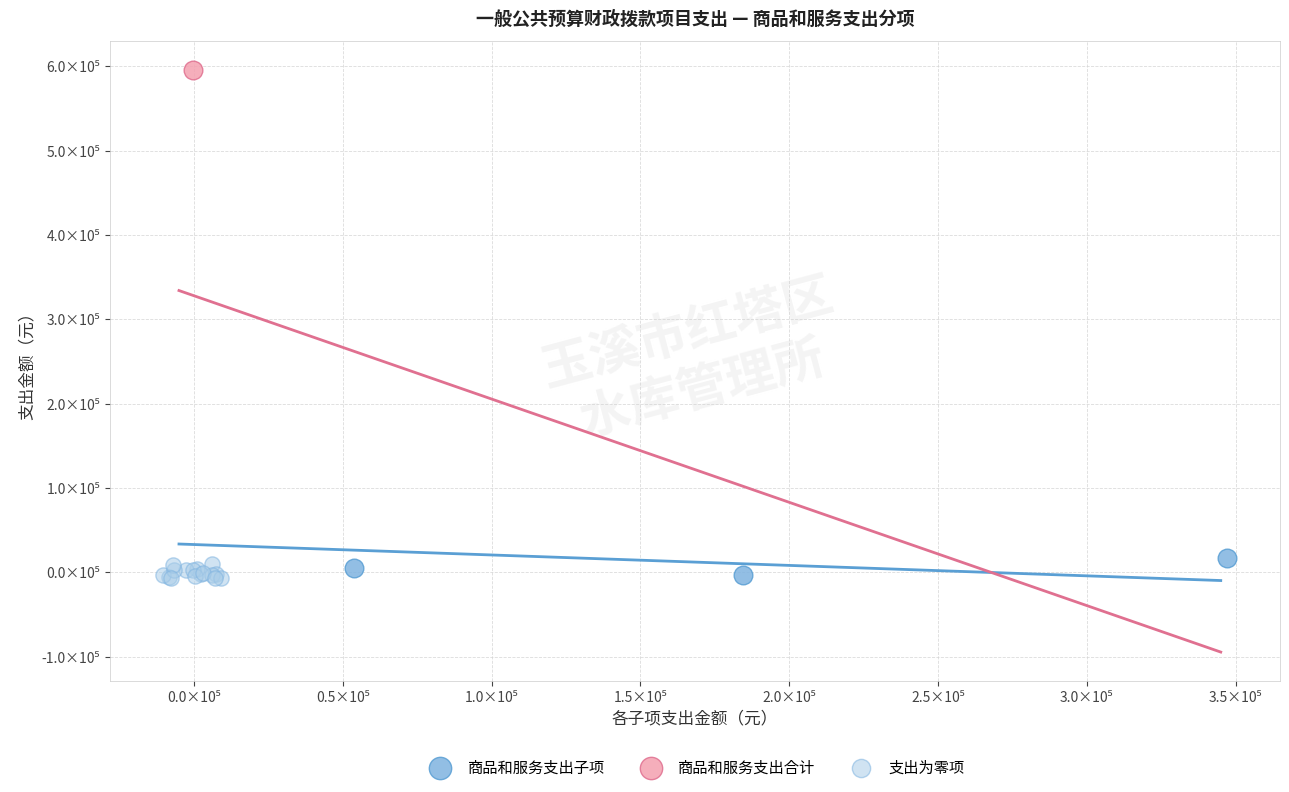

What are all the series names shown in the legend?

商品和服务支出子项, 商品和服务支出合计, 支出为零项